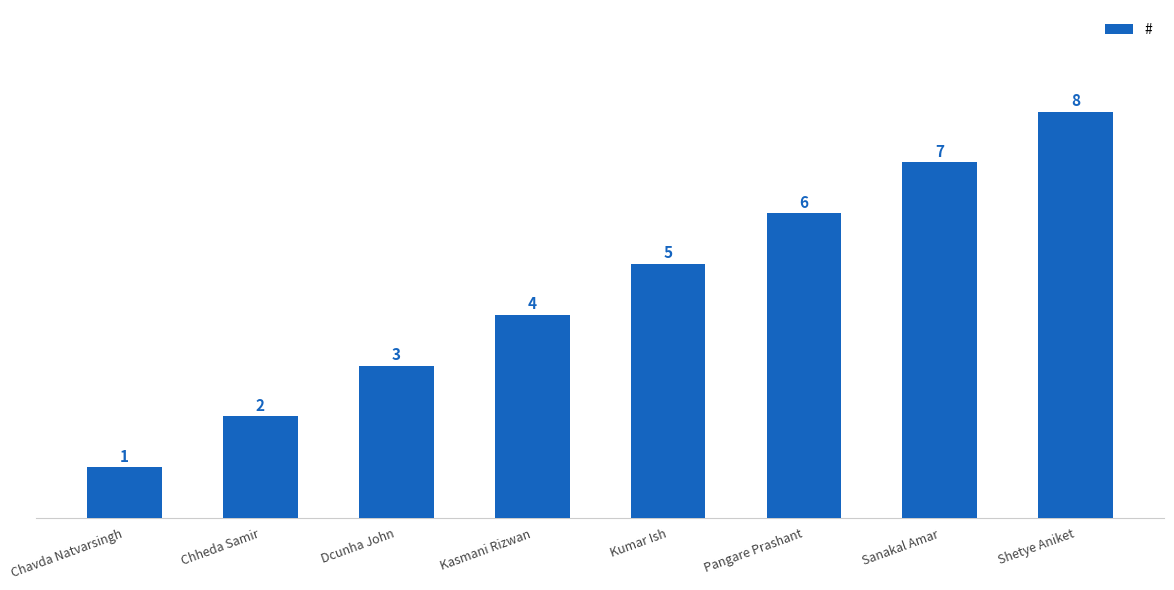

List the labels in order of value, smallest first.

Chavda Natvarsingh, Chheda Samir, Dcunha John, Kasmani Rizwan, Kumar Ish, Pangare Prashant, Sanakal Amar, Shetye Aniket